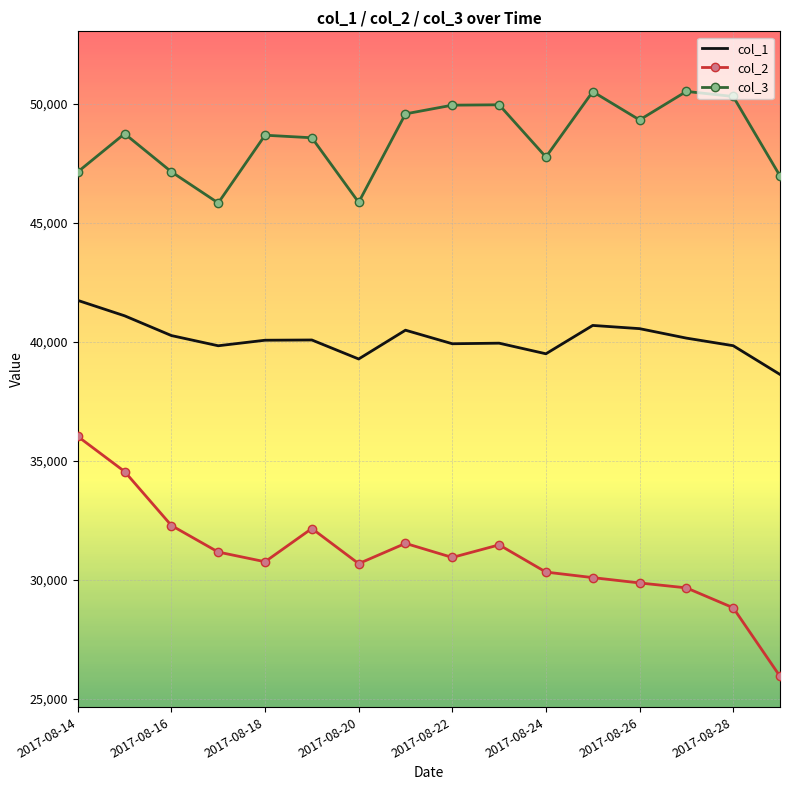

What is the difference between the maximum and minimum values in the col_2 series?

10088